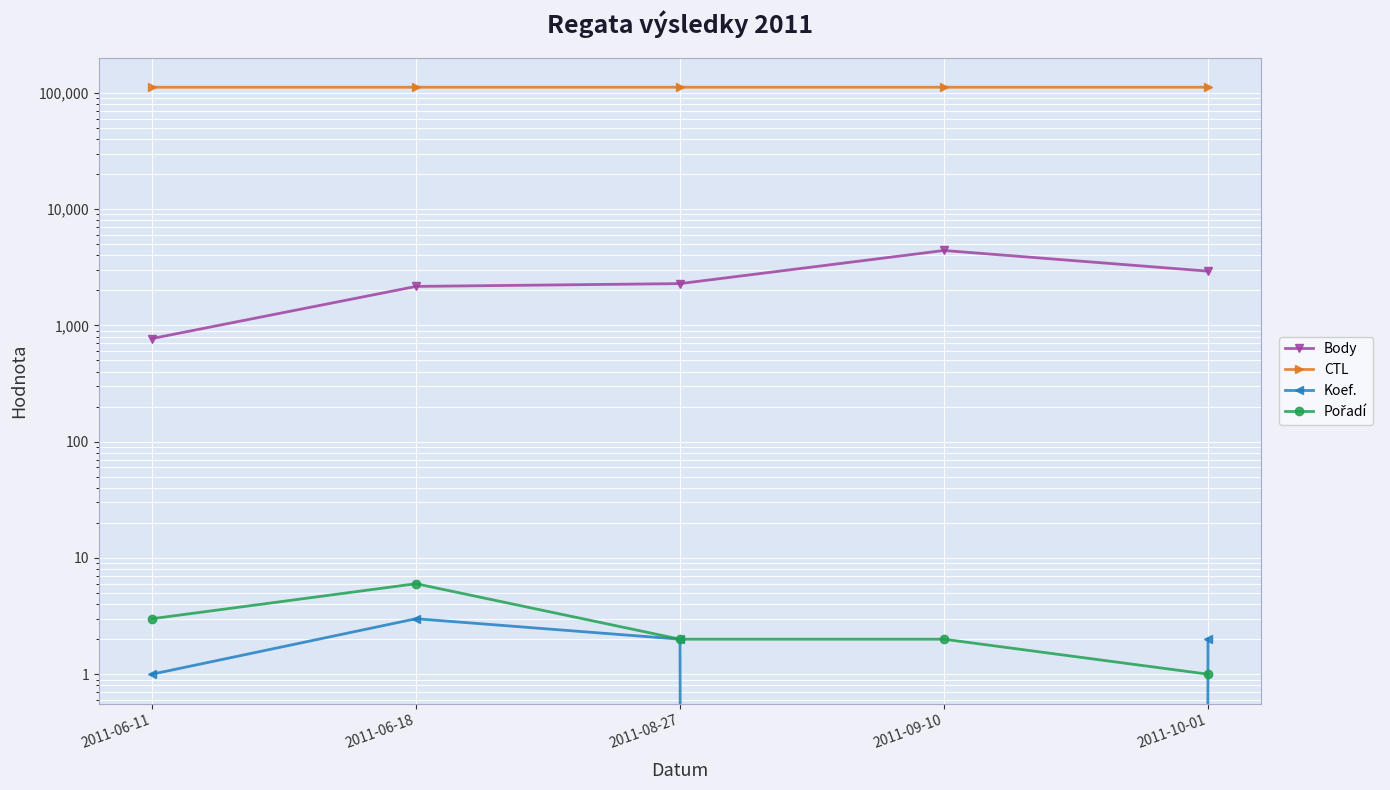

What is the sum of the Body values at 2011-09-10 and 2011-06-18?

6566